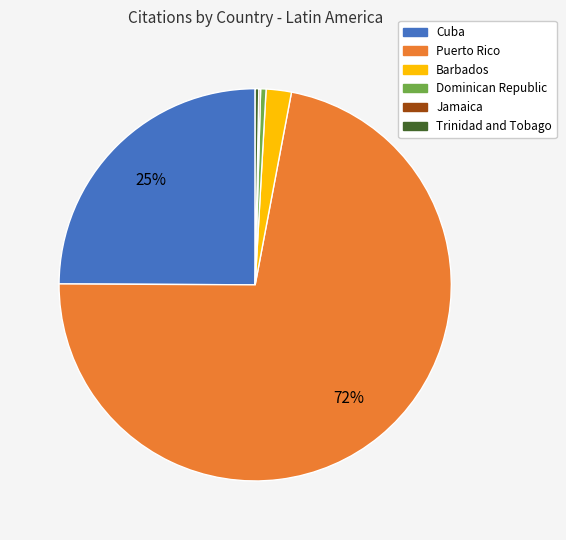

Which category accounts for the majority?

Puerto Rico